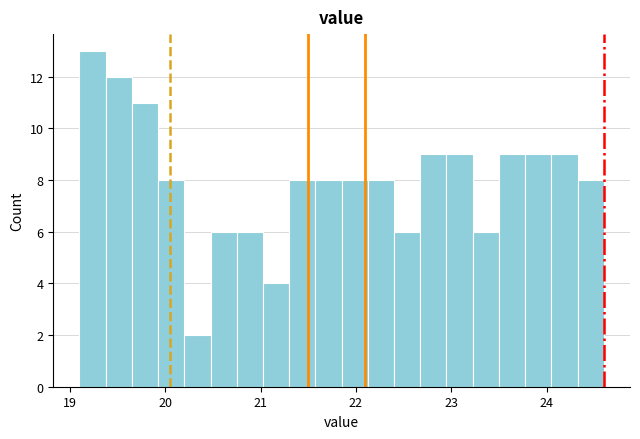

Read against the x-axis, roughly where is the centre of the tallest bar?

19.2